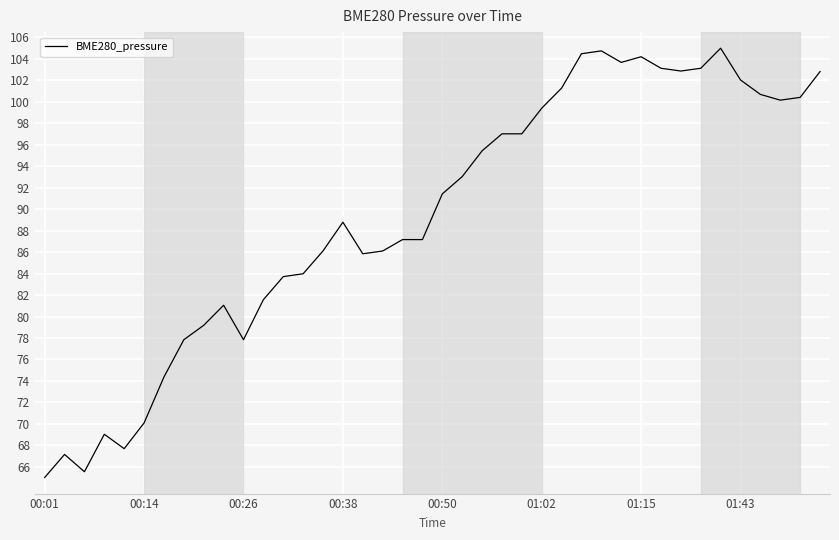

What is the maximum value shown in the chart?

105.0